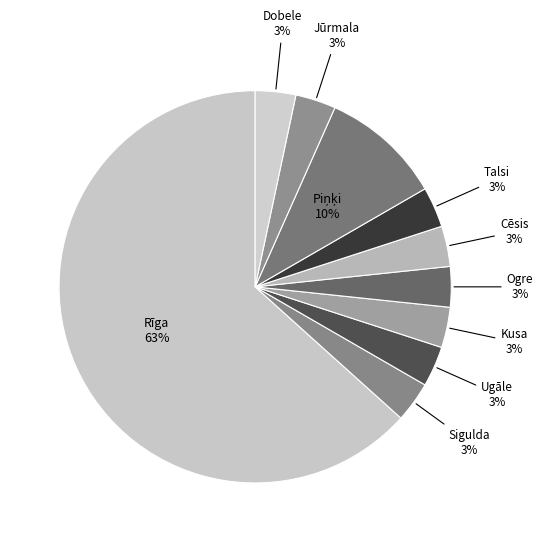

Which category has the biggest portion of the pie?

Rīga